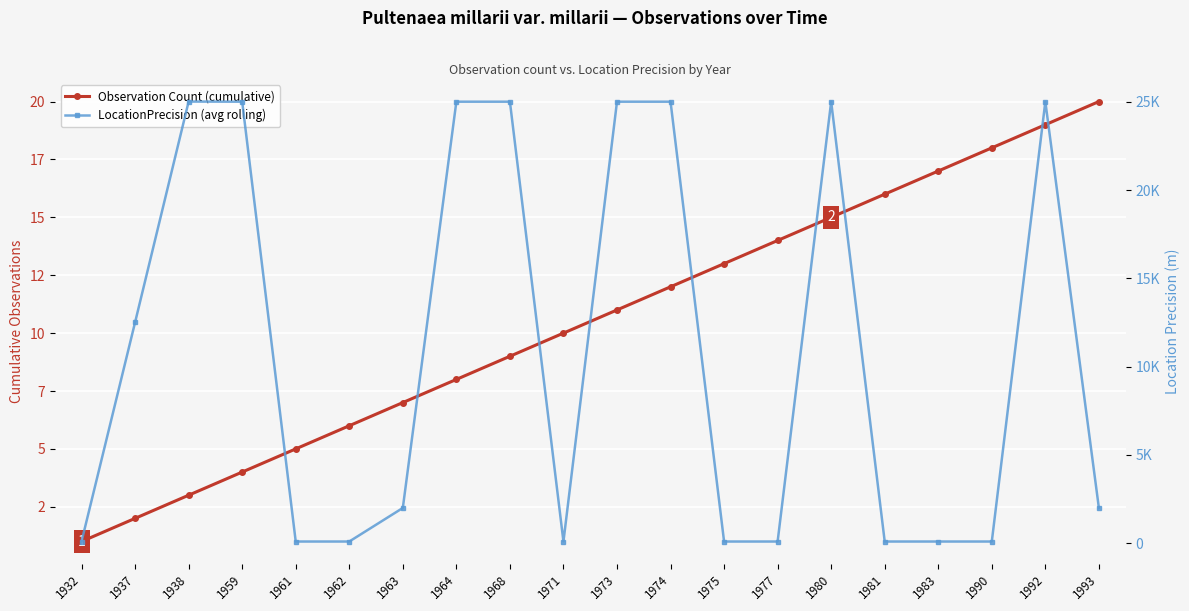

True or false: LocationPrecision (avg rolling) has a value of 170 at 1983.

False